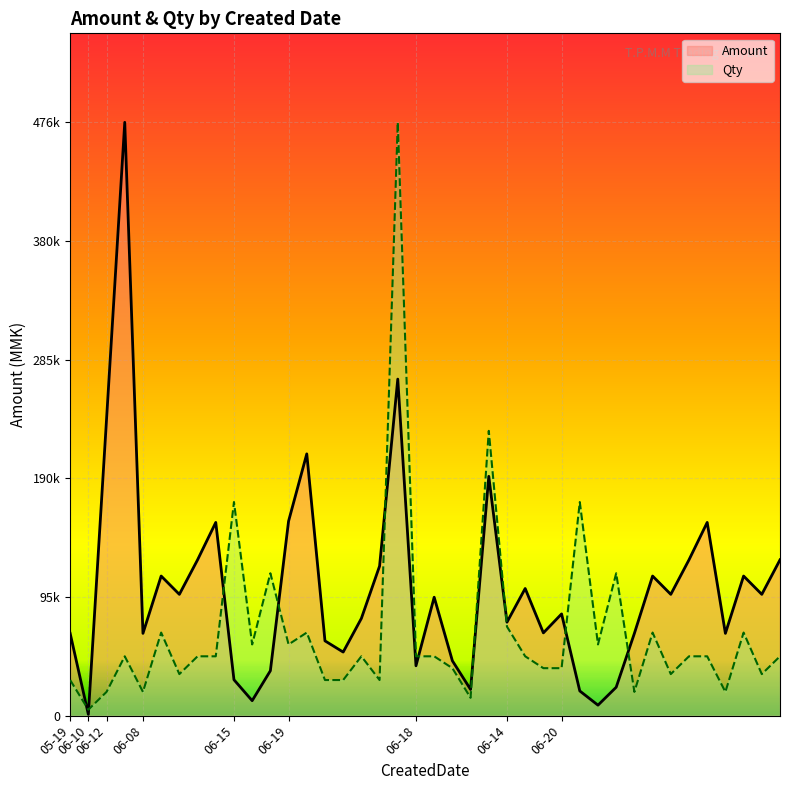

True or false: Amount has a value of 76052 at 34.

False